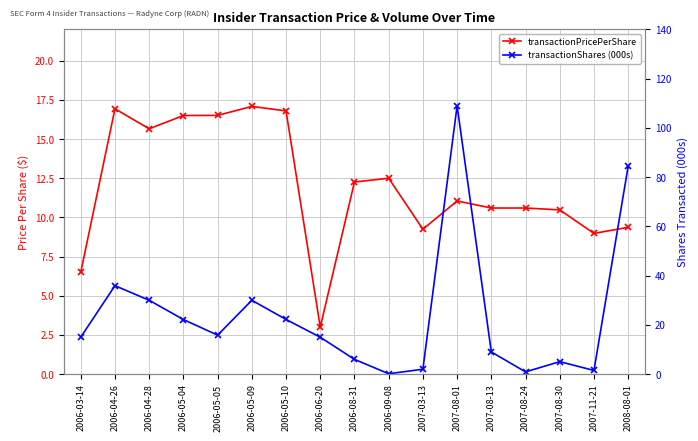

Reading left to right, extract all data points from this chart.

transactionPricePerShare: 2006-03-14=6.5	2006-04-26=16.9	2006-04-28=15.7	2006-05-04=16.5	2006-05-05=16.5	2006-05-09=17.1	2006-05-10=16.8	2006-06-20=3.0	2006-08-31=12.3	2006-09-08=12.5	2007-03-13=9.2	2007-08-01=11.0	2007-08-13=10.6	2007-08-24=10.6	2007-08-30=10.5	2007-11-21=9.0	2008-08-01=9.4
transactionShares (000s): 2006-03-14=15.0	2006-04-26=35.9	2006-04-28=30.0	2006-05-04=22.2	2006-05-05=15.8	2006-05-09=30.0	2006-05-10=22.2	2006-06-20=15.0	2006-08-31=6.0	2006-09-08=0.2	2007-03-13=2.0	2007-08-01=109.0	2007-08-13=9.0	2007-08-24=0.9	2007-08-30=5.1	2007-11-21=1.5	2008-08-01=84.5